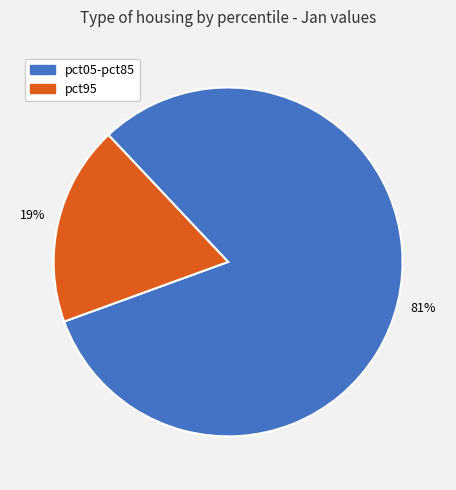

Is there a majority slice in this chart?

Yes